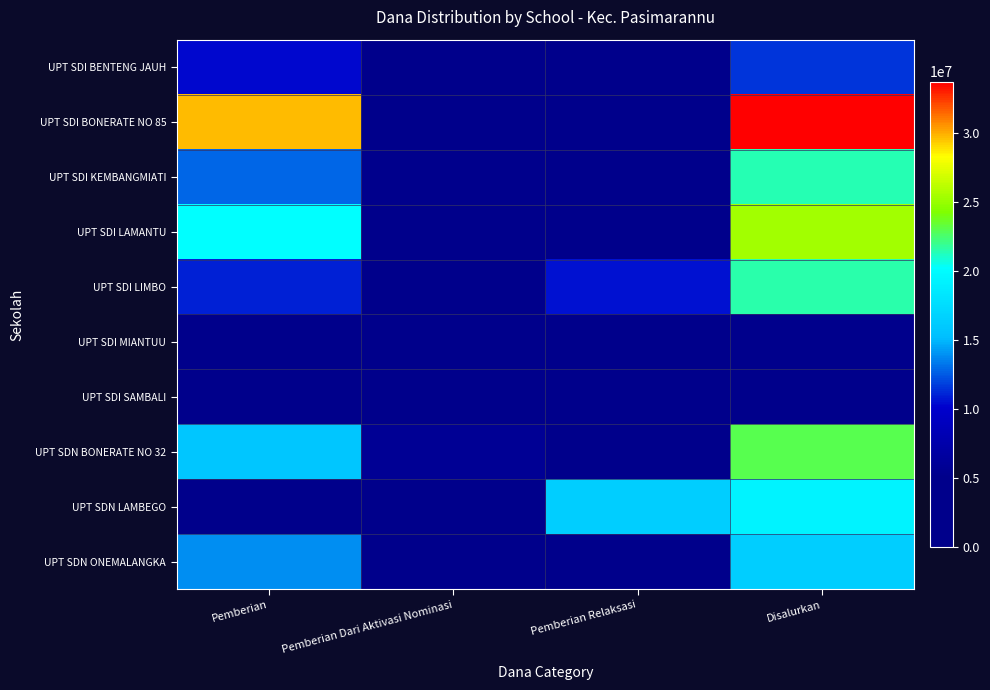

Which series has the largest total across all categories?

UPT SDI BONERATE NO 85